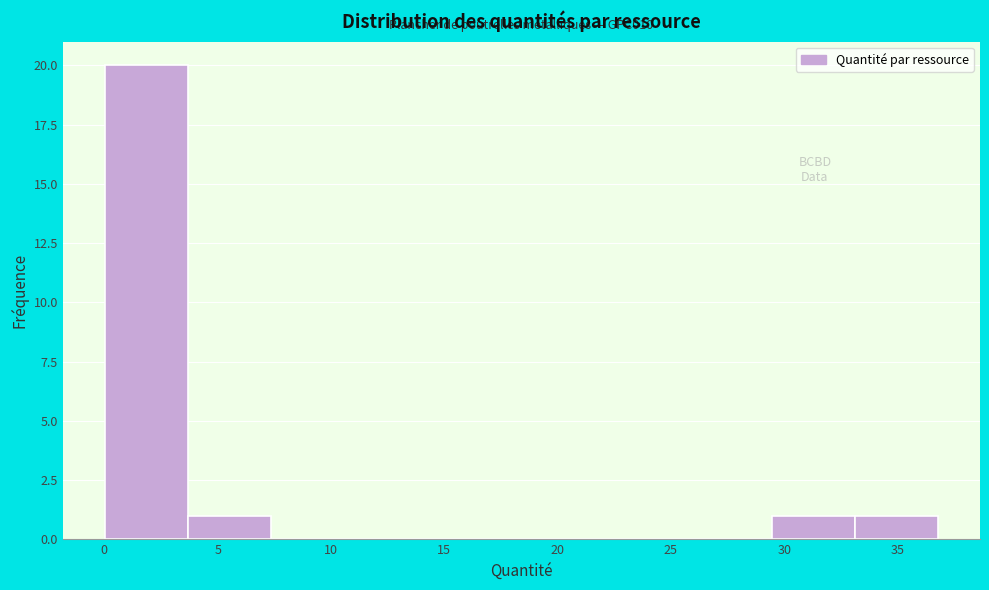

Which range on the x-axis has the tallest bar?

0.0 to 3.5